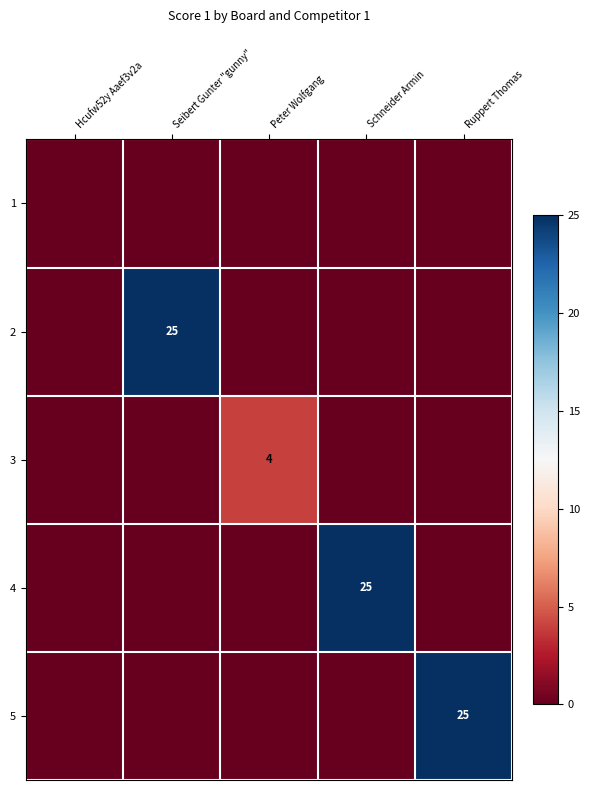

True or false: 4 has a value of 25 at Schneider Armin.

True